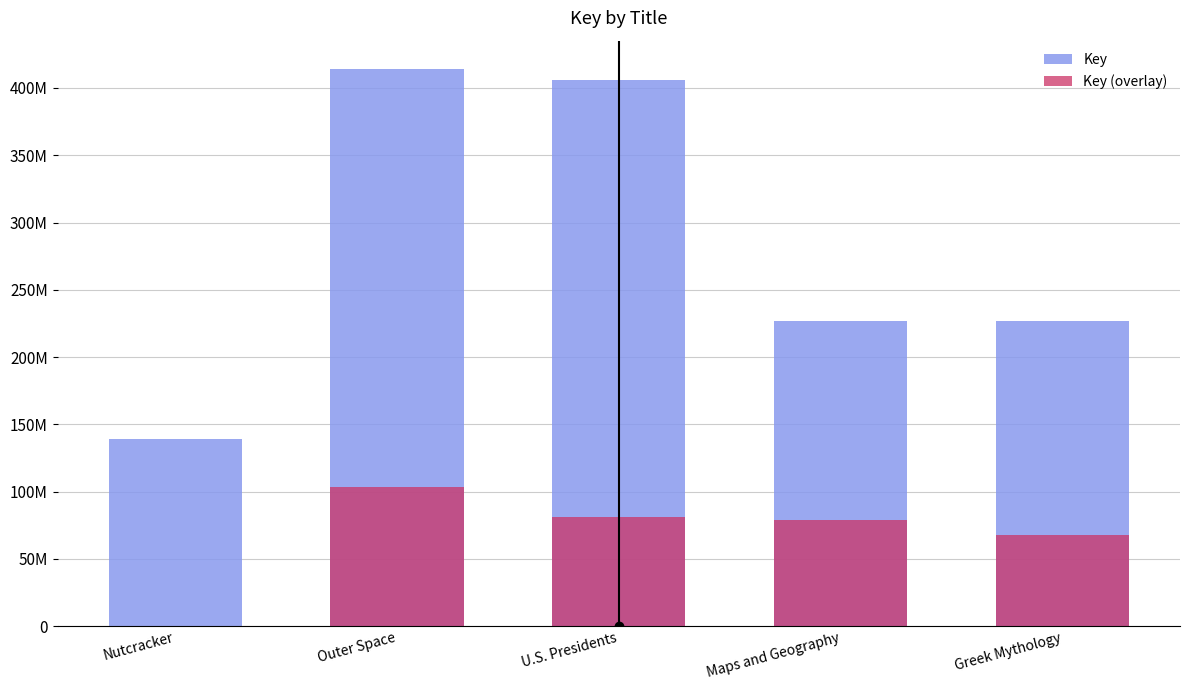

How many bars are there in total?

10